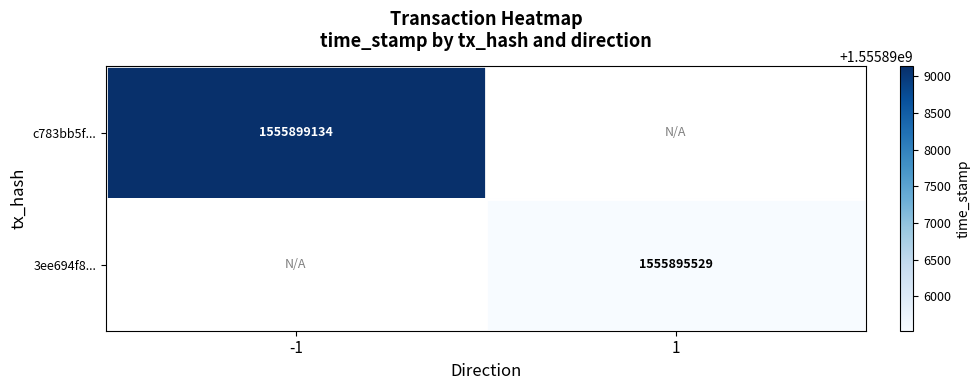

What is the greatest value displayed?

1555899134.0